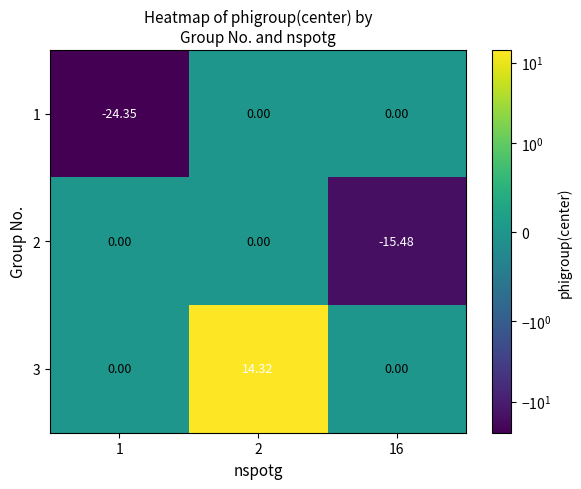

Between 1 and 2, which series saw the biggest shift?

1